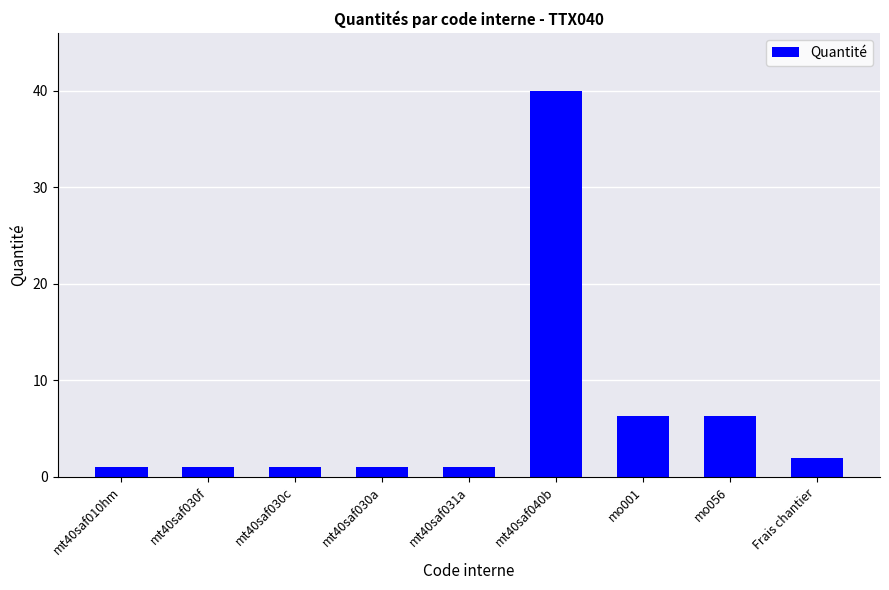

Does the chart contain any negative values?

No